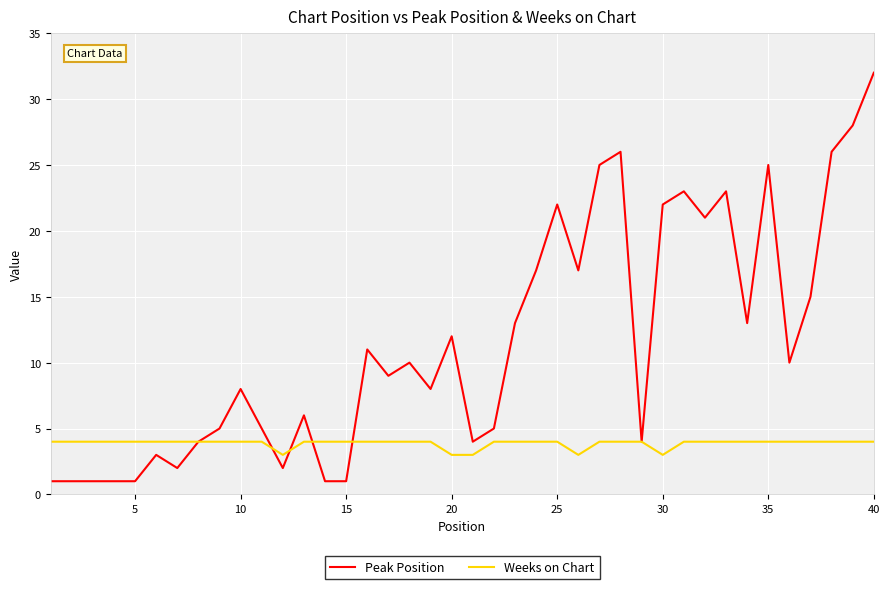

What are all the series names shown in the legend?

Peak Position, Weeks on Chart